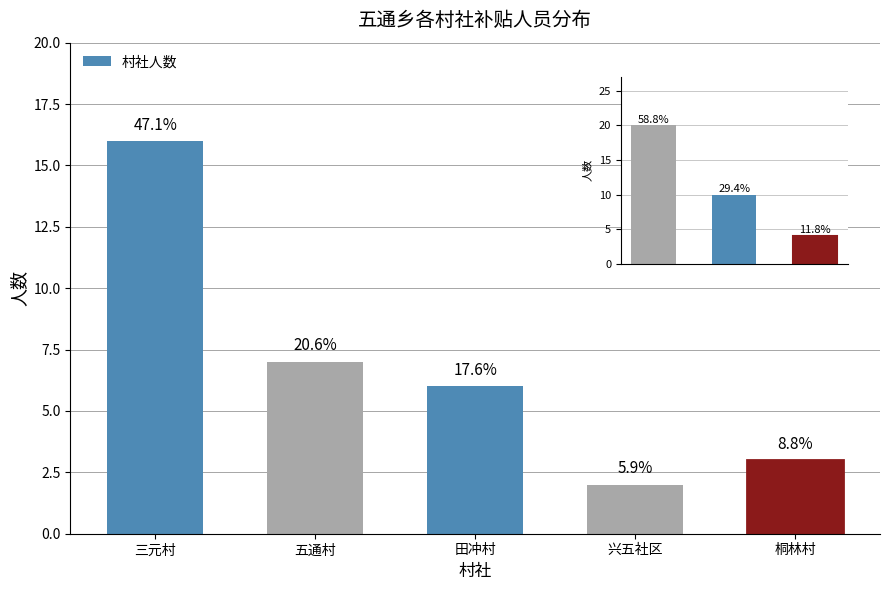

What is the sum of the values at 兴五社区 and 三元村?

18